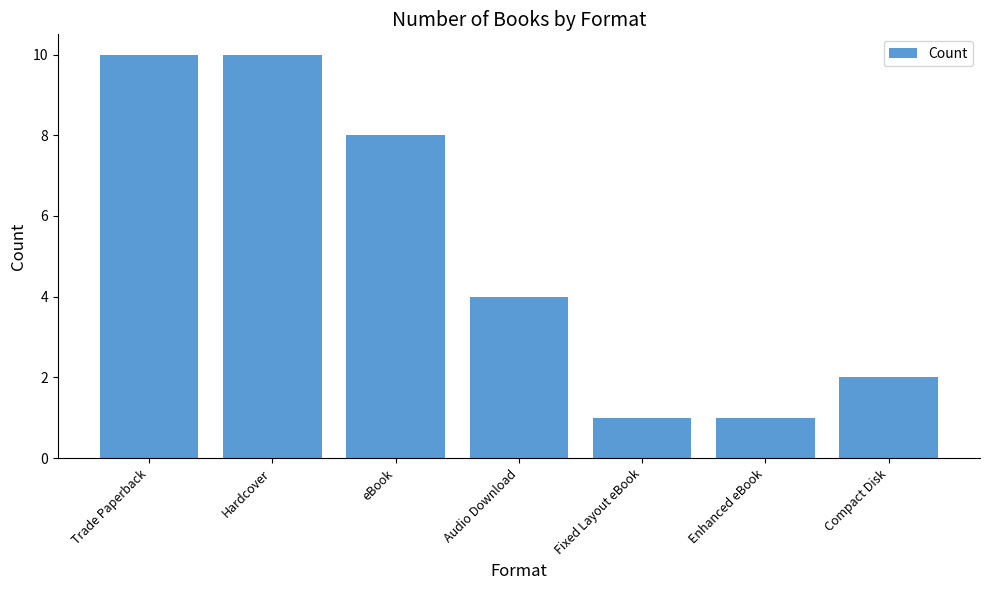

What is the greatest value displayed?

10